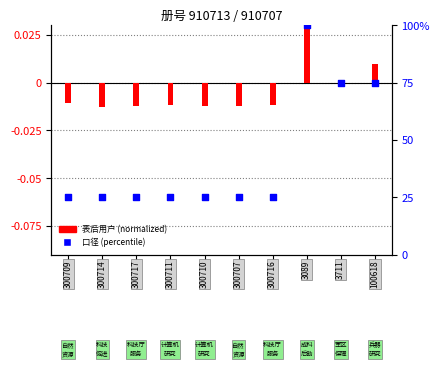

Which series has the largest total across all categories?

口径 (percentile)